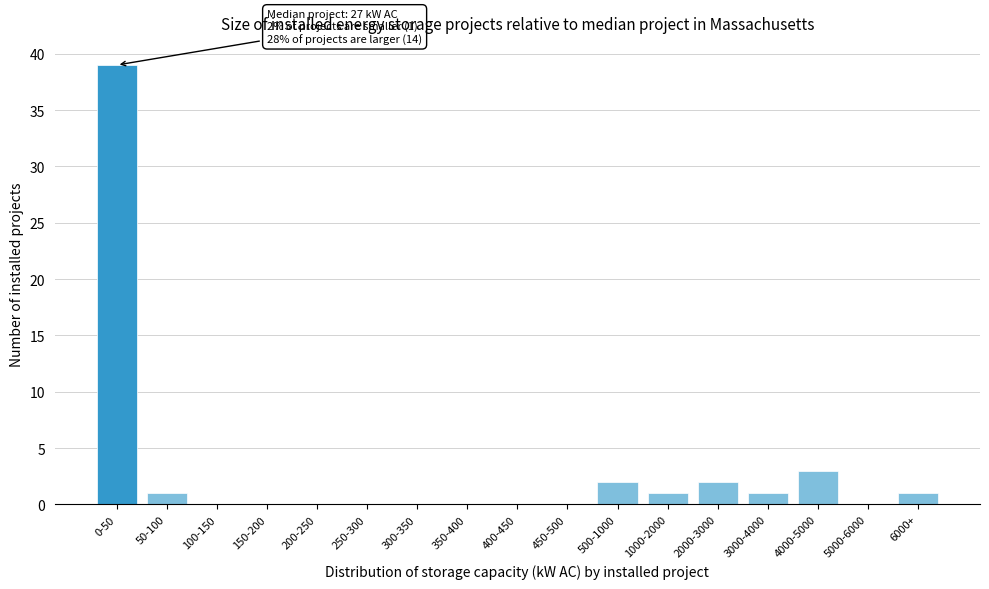

Reading left to right, list all the values displayed in this chart.

0-50=39	50-100=1	100-150=0	150-200=0	200-250=0	250-300=0	300-350=0	350-400=0	400-450=0	450-500=0	500-1000=2	1000-2000=1	2000-3000=2	3000-4000=1	4000-5000=3	5000-6000=0	6000+=1